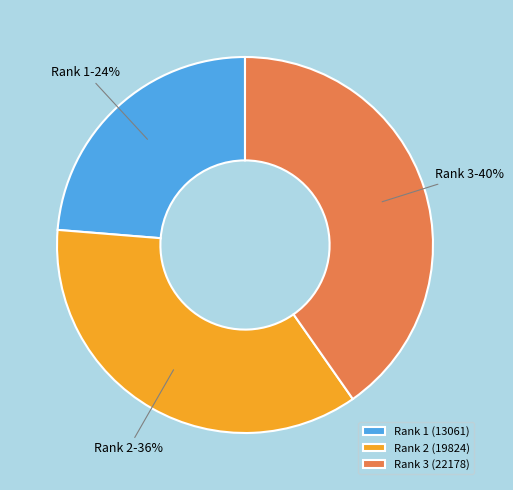

How many segments does this pie chart have?

3